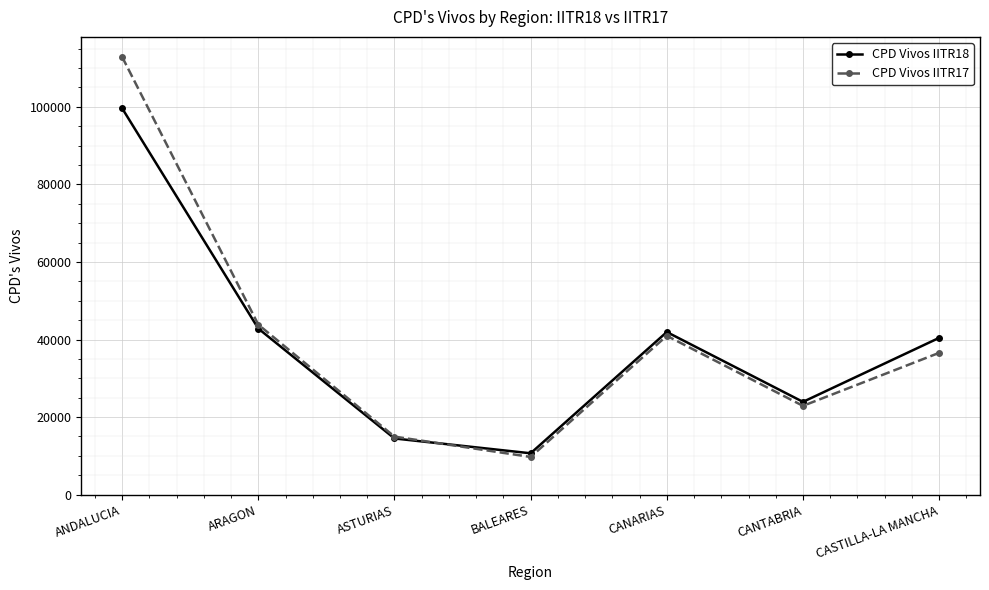

How many distinct data groups are displayed?

2